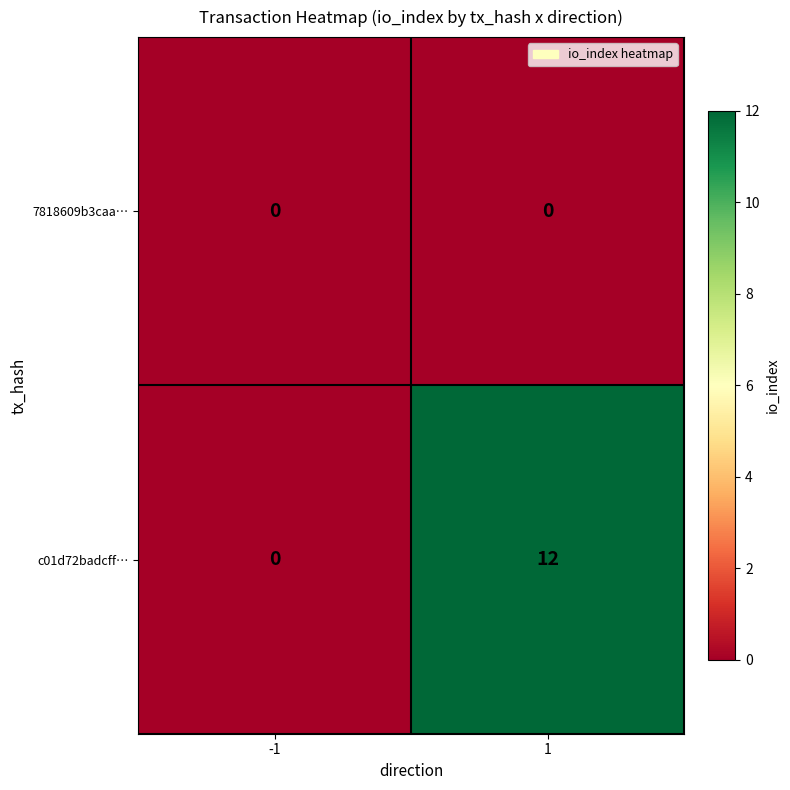

At how many categories does at least one series exceed 1?

1